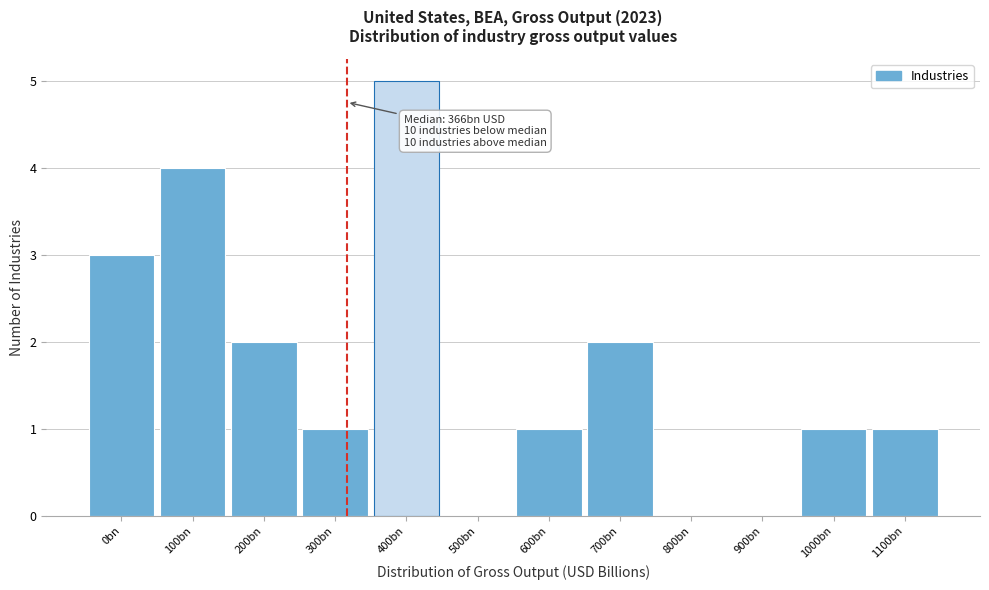

Reading left to right, transcribe all the data shown in this chart.

0bn=3	100bn=4	200bn=2	300bn=1	400bn=5	500bn=0	600bn=1	700bn=2	800bn=0	900bn=0	1000bn=1	1100bn=1